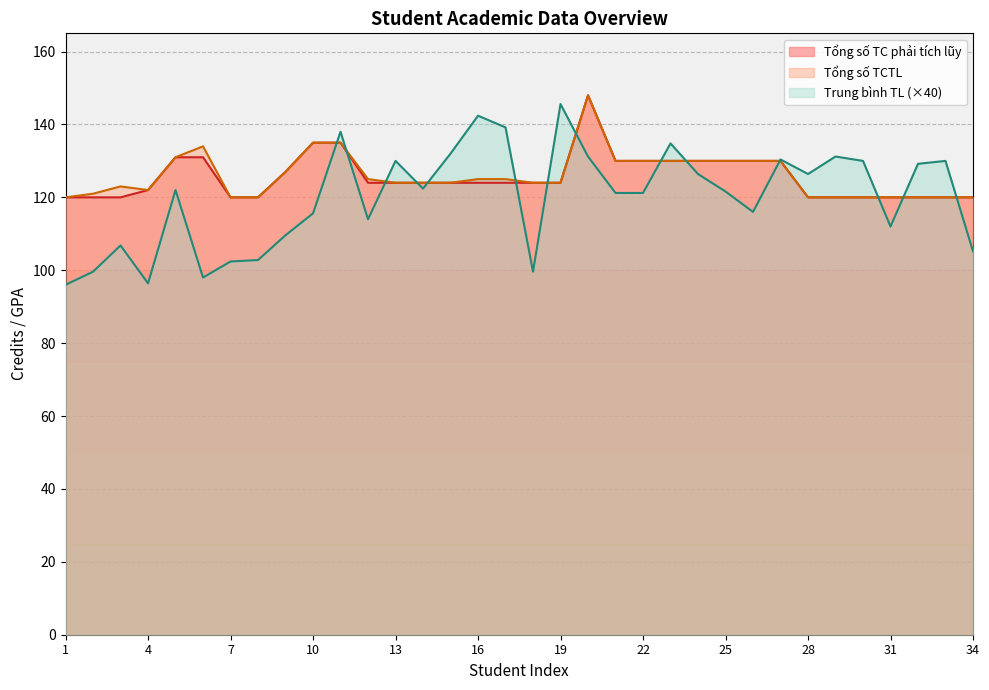

The Trung bình TL series shows 33.2 at 2. True or false?

False